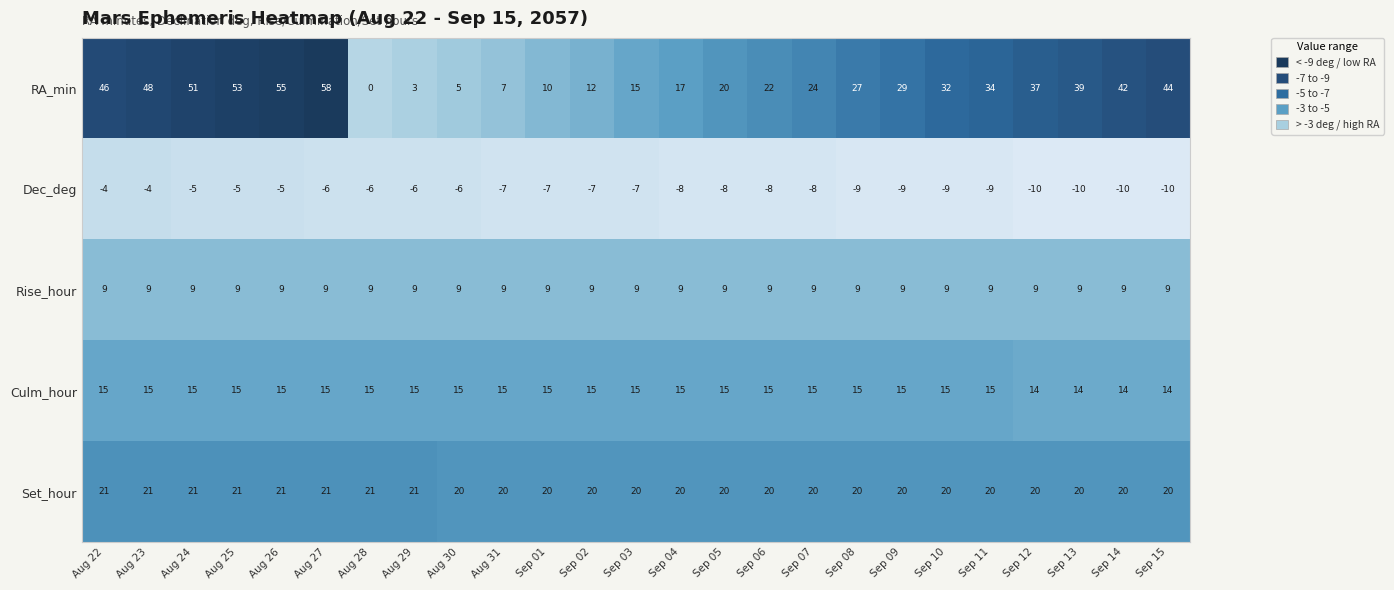

Between Sep 03 and Sep 06, which series saw the biggest shift?

RA_min